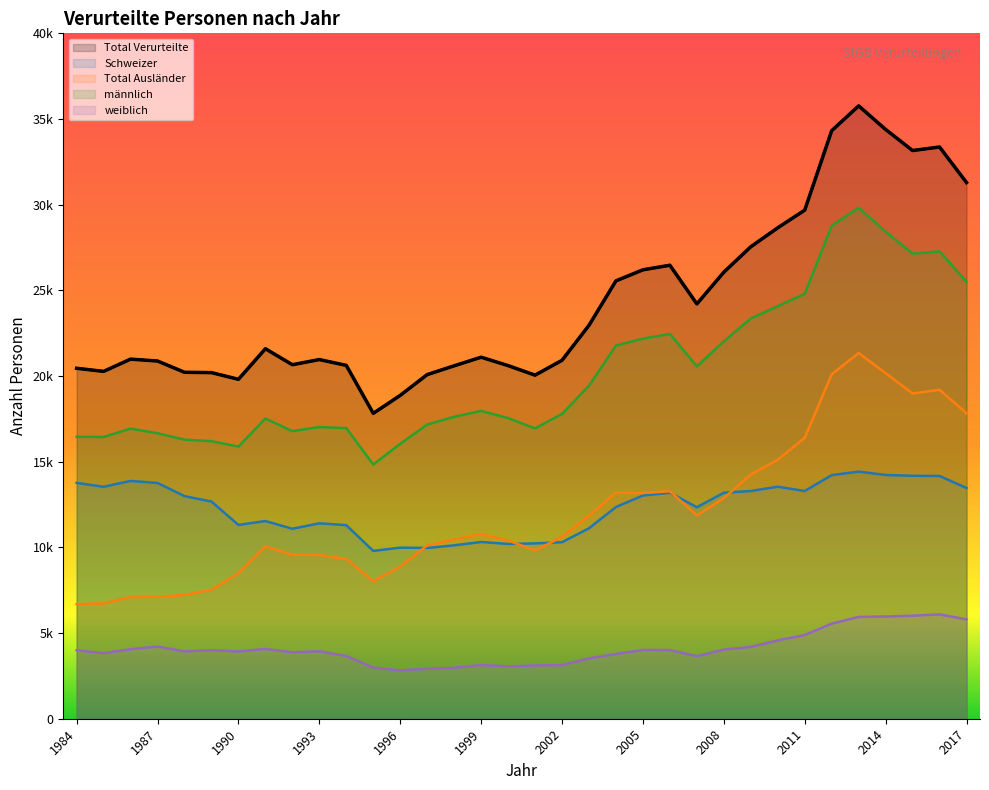

What is the difference between the highest and lowest values at 1986?

16933